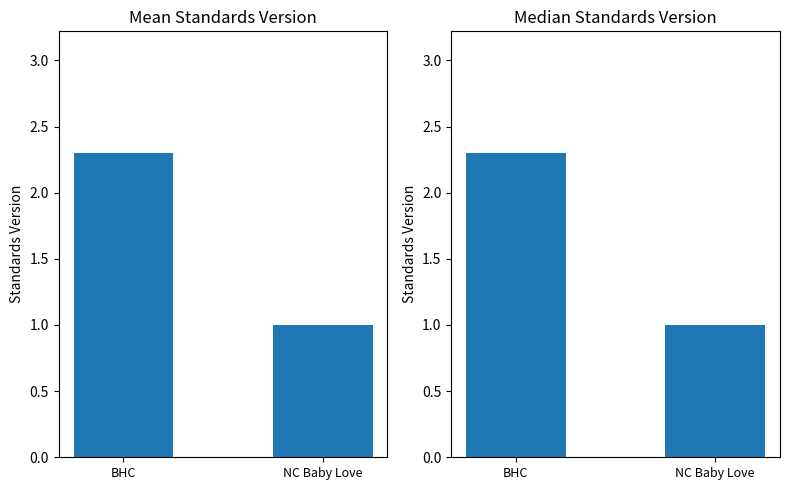

What value does the Mean Standards Version series have at BHC?

2.3